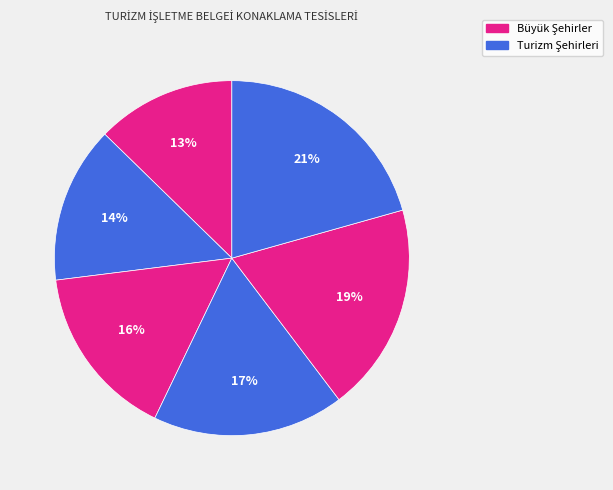

How many segments does this pie chart have?

6